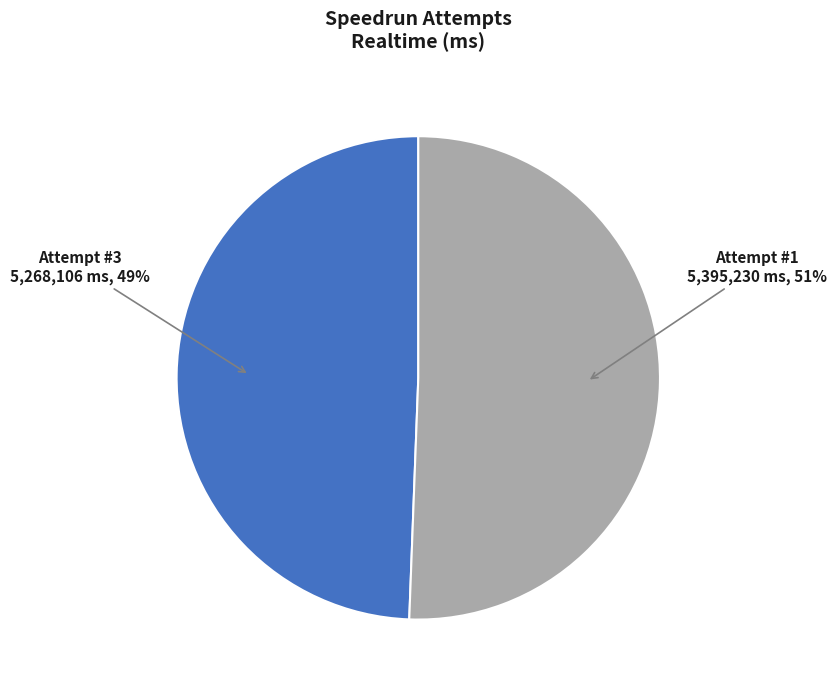

Does any single category account for the majority?

Yes